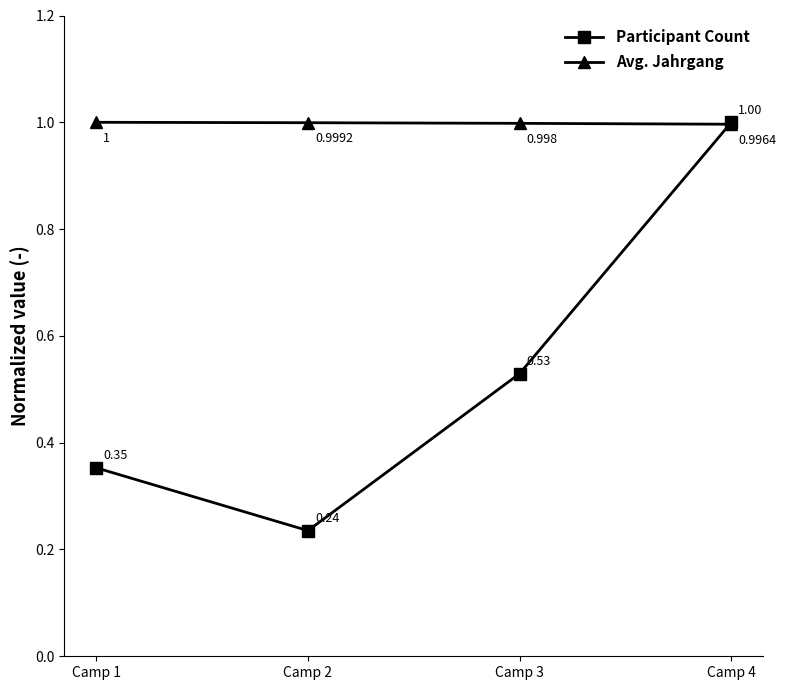

Rank the series at Camp 2 from highest to lowest value.

Avg. Jahrgang, Participant Count